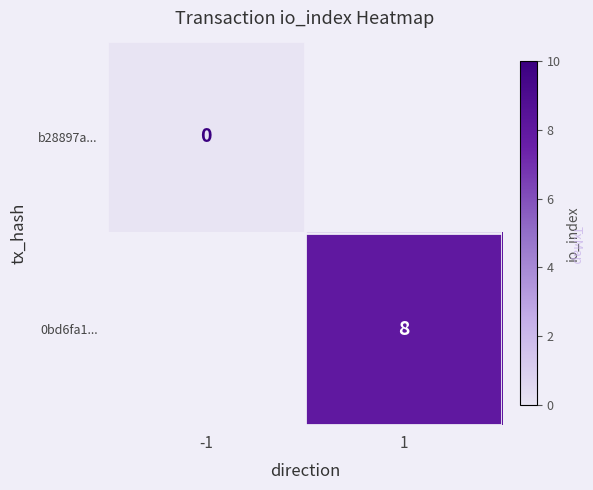

True or false: 0bd6fa1... has a value of 4 at 1.

False